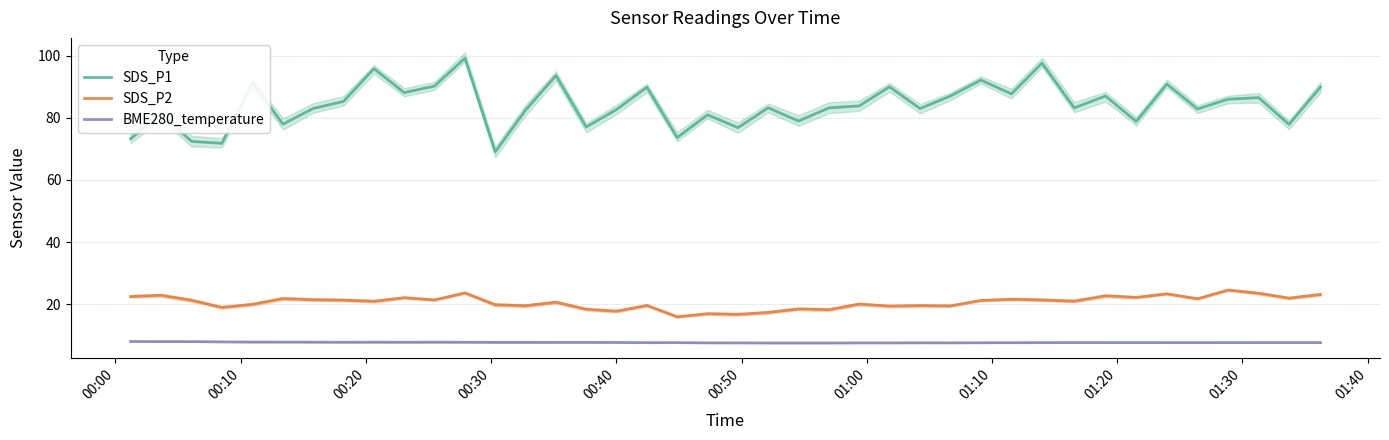

What is the maximum value for BME280_temperature?

8.0